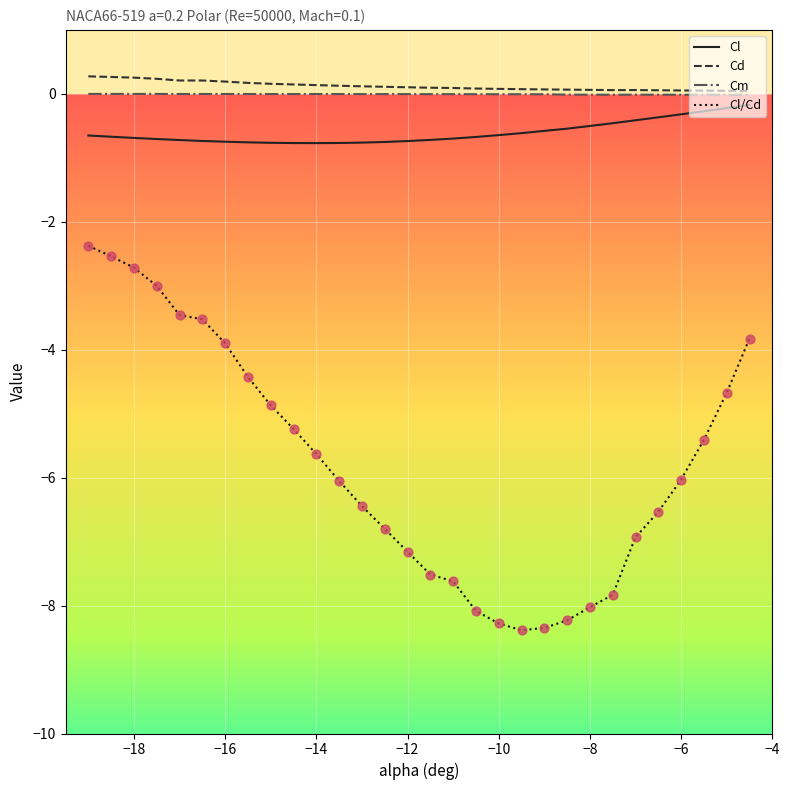

Which series has the largest total across all categories?

Cd